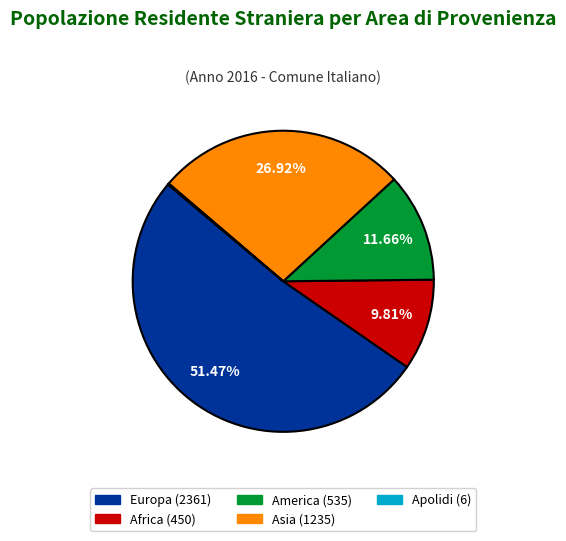

Is there any slice that represents more than half of the pie?

Yes